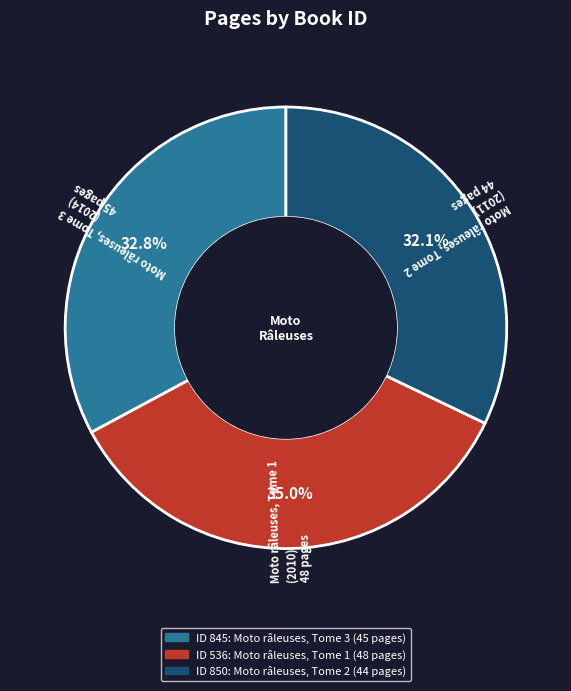

Does any single category account for the majority?

No